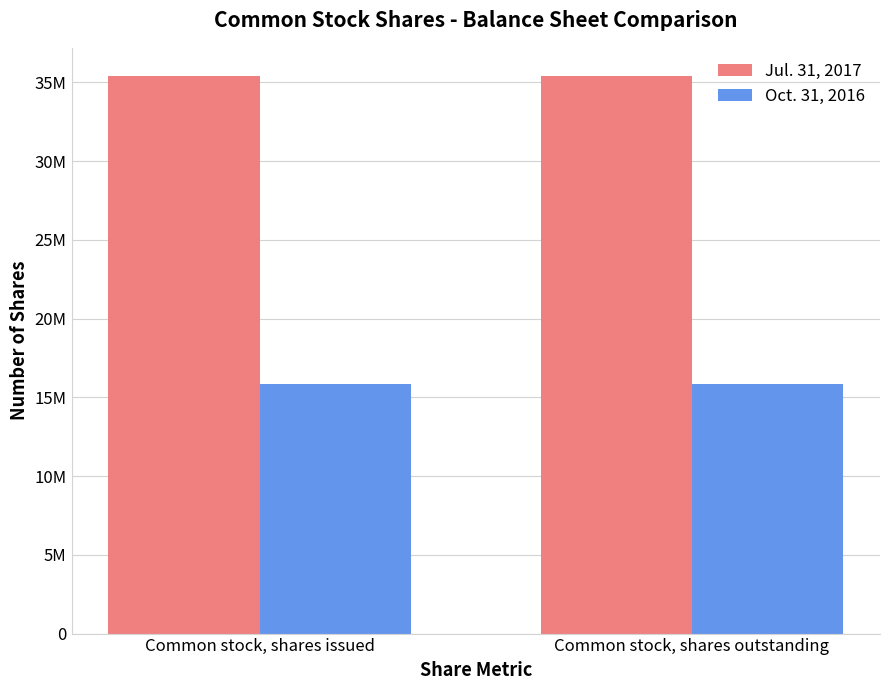

Does the chart contain any negative values?

No